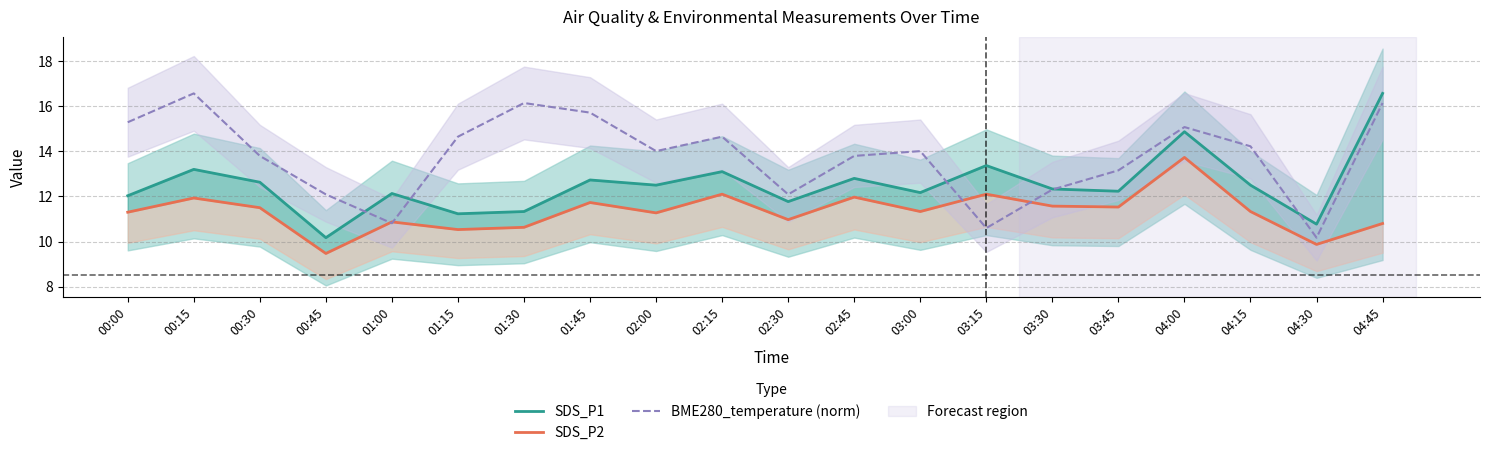

Is the value of SDS_P2 at 01:45 greater than the value of SDS_P1 at 02:15?

No